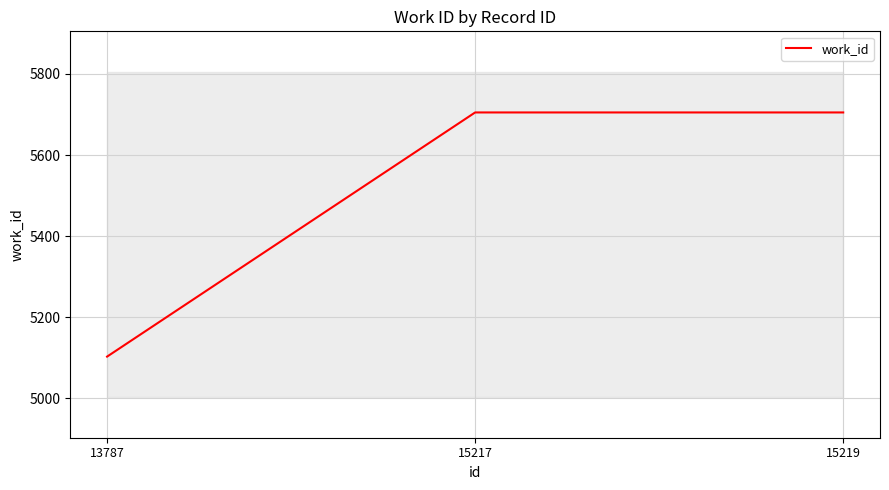

What is the difference between the values at 13787 and 15219?

602